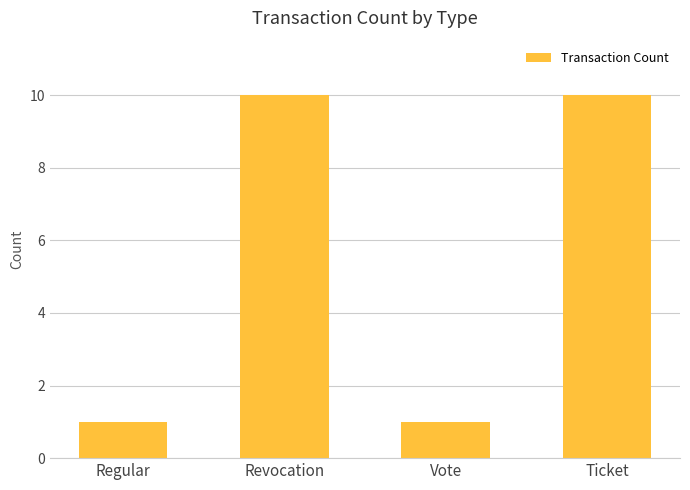

What position from the right is Ticket?

1